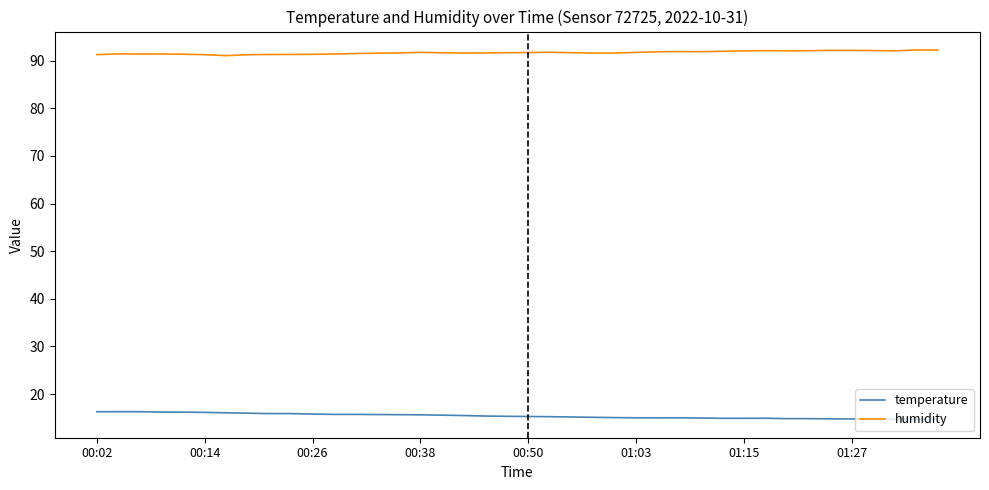

Rank the series by their maximum value, from highest to lowest.

humidity, temperature